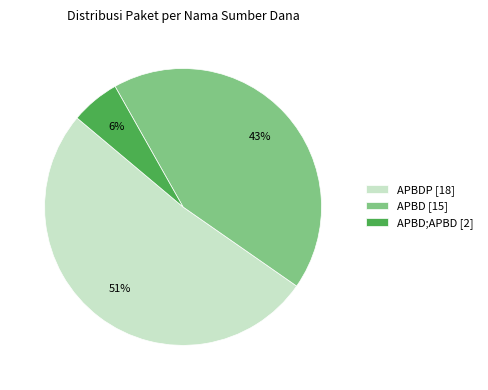

Between APBDP [18] and APBD;APBD [2], which is larger?

APBDP [18]